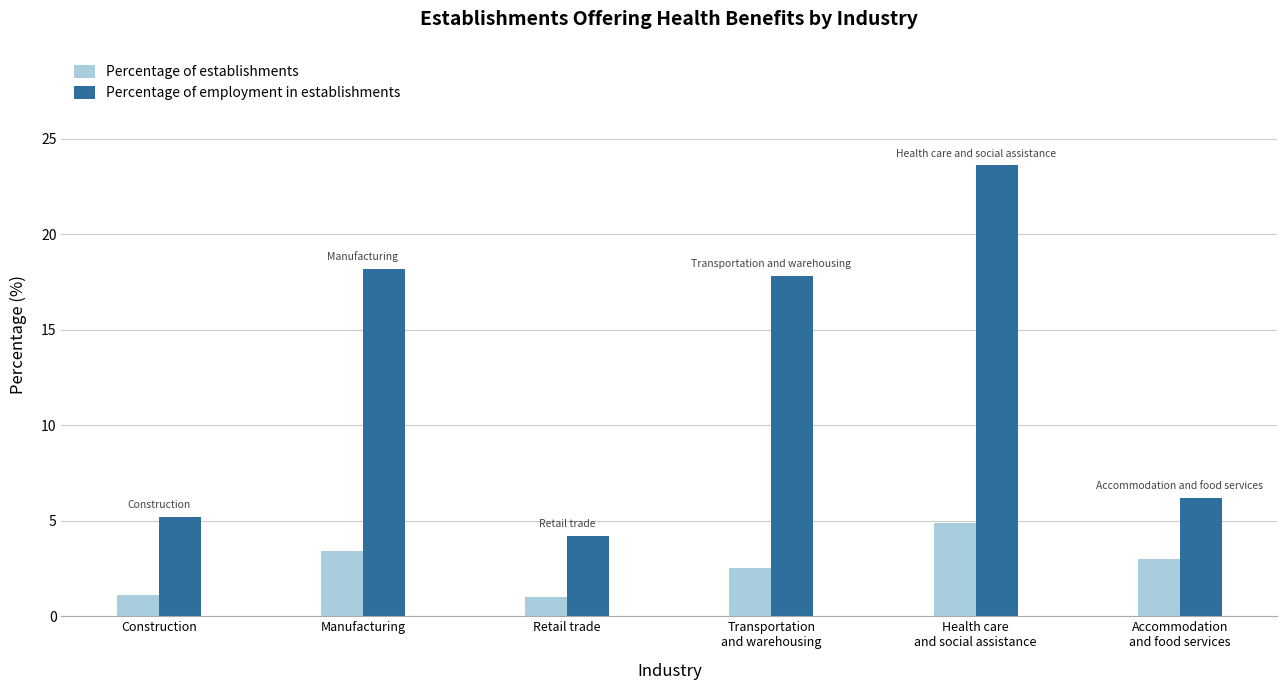

What are all the series names shown in the legend?

Percentage of establishments, Percentage of employment in establishments